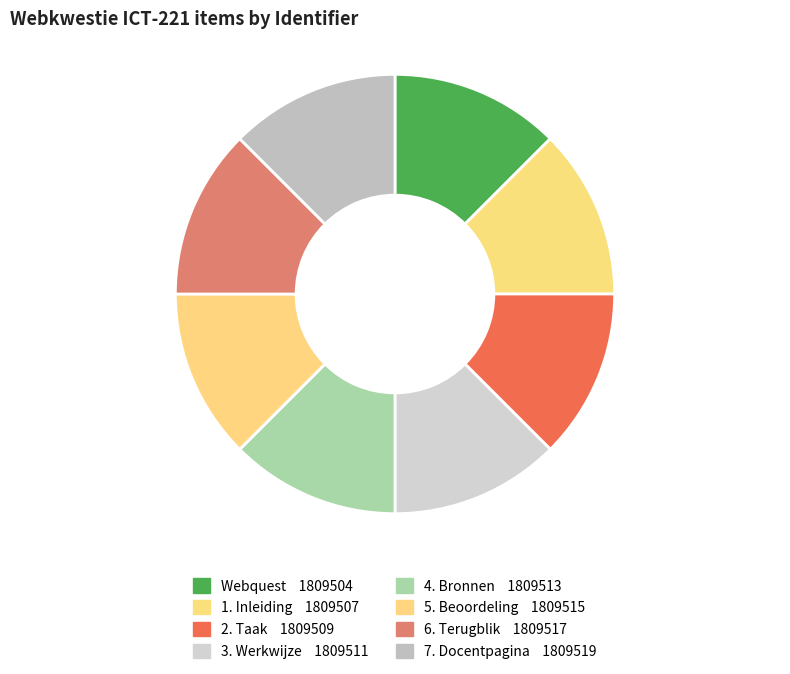

Count the number of slices in the pie.

8